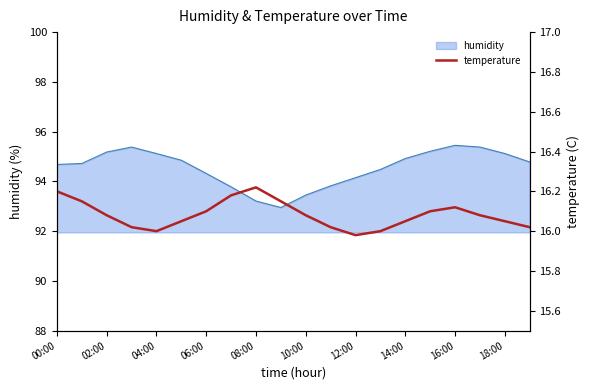

Where does the humidity series first go above 94?

00:00